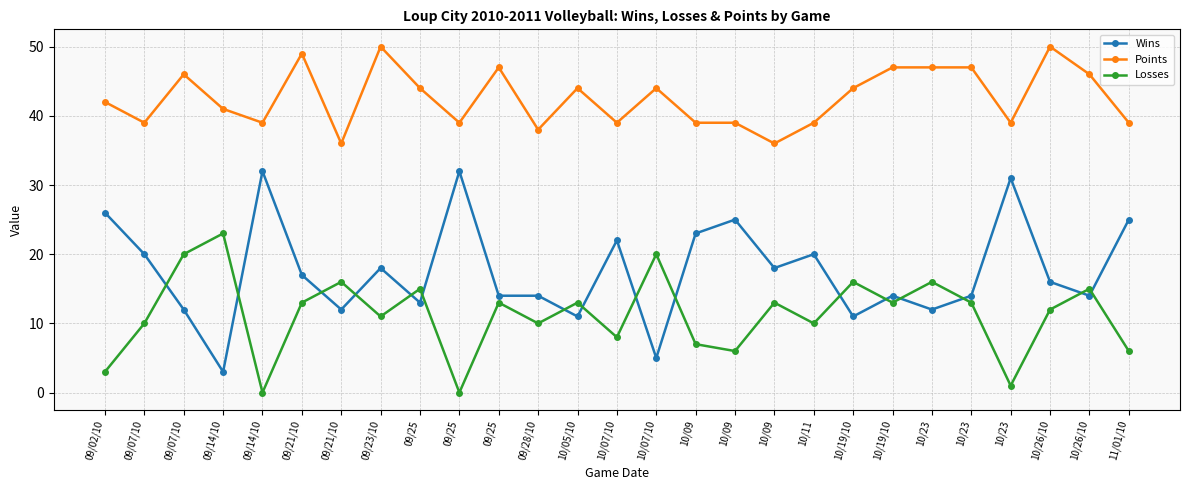

Rank the series by their average value, from highest to lowest.

Points, Wins, Losses